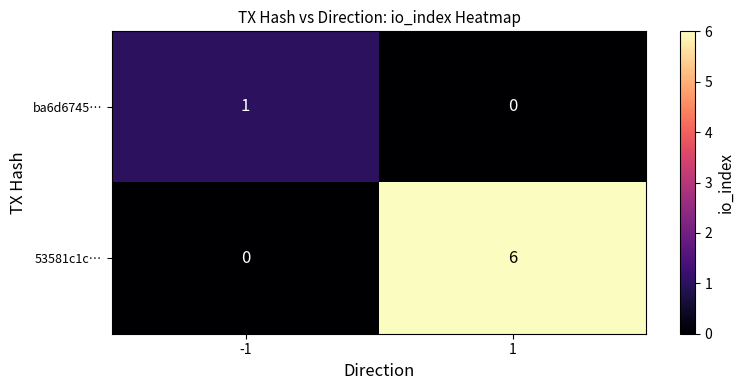

Rank the series by their average value, from highest to lowest.

53581c1c…, ba6d6745…